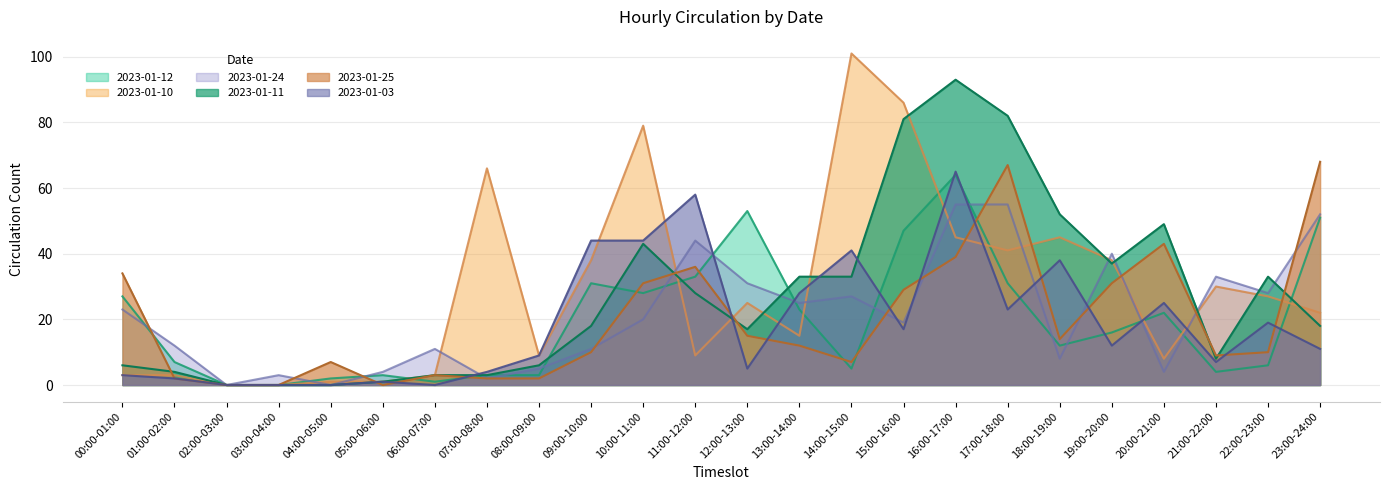

Which category has the lowest value in the 2023-01-03 series?

02:00-03:00